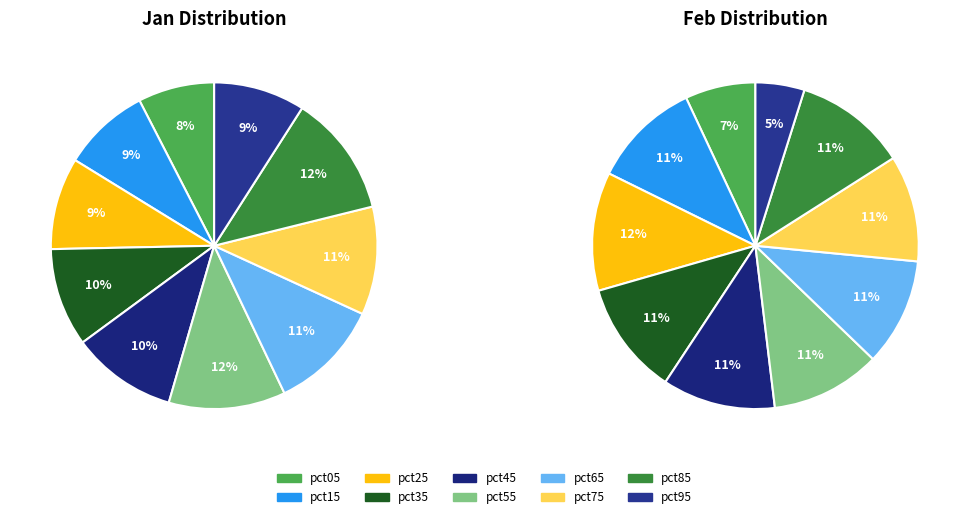

True or false: pct25 accounts for 9% of the total.

True